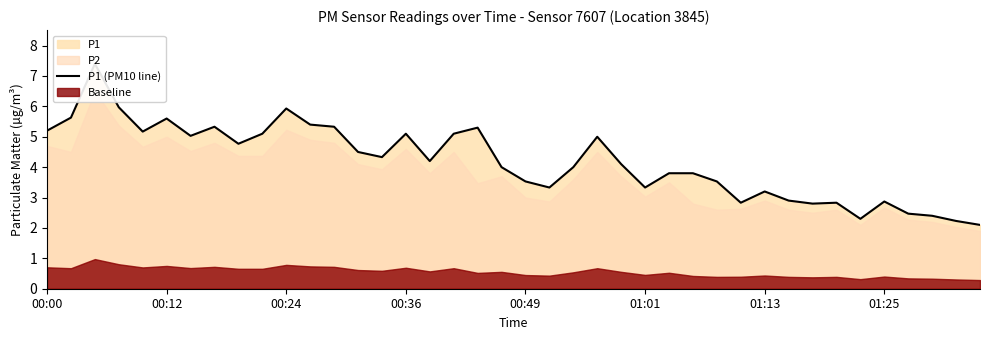

The chart shows a value of 3.8 at 00:12. True or false?

False